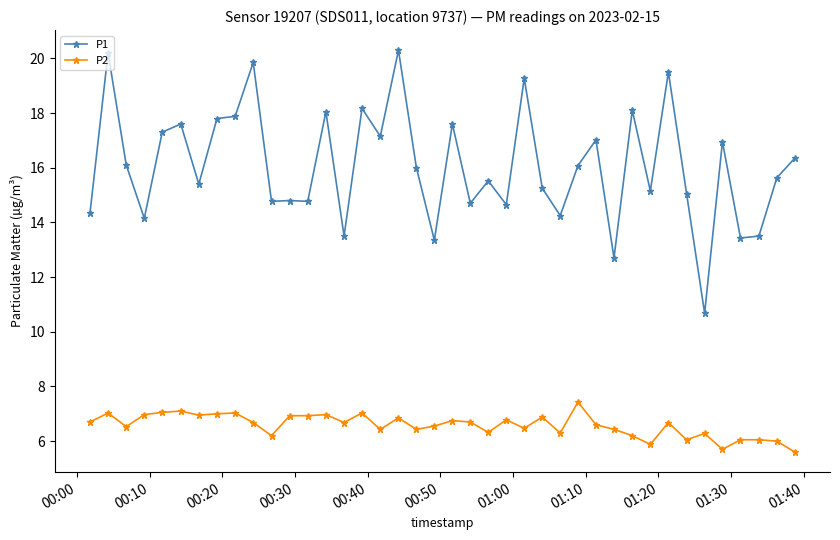

What is the greatest value displayed?

20.3